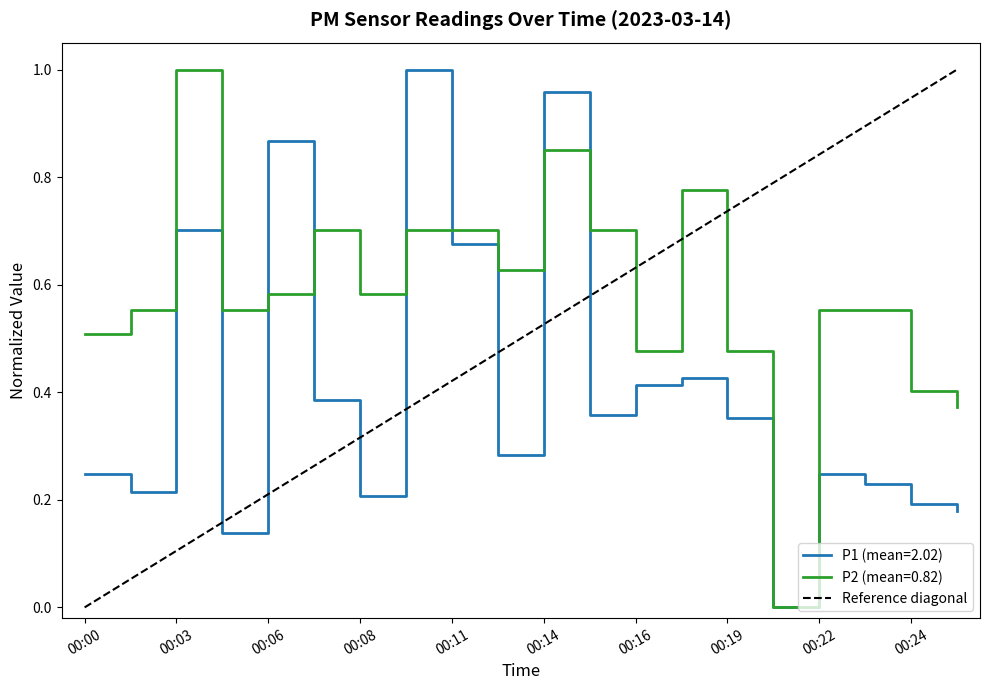

Is this an area chart (filled region under the line)?

No